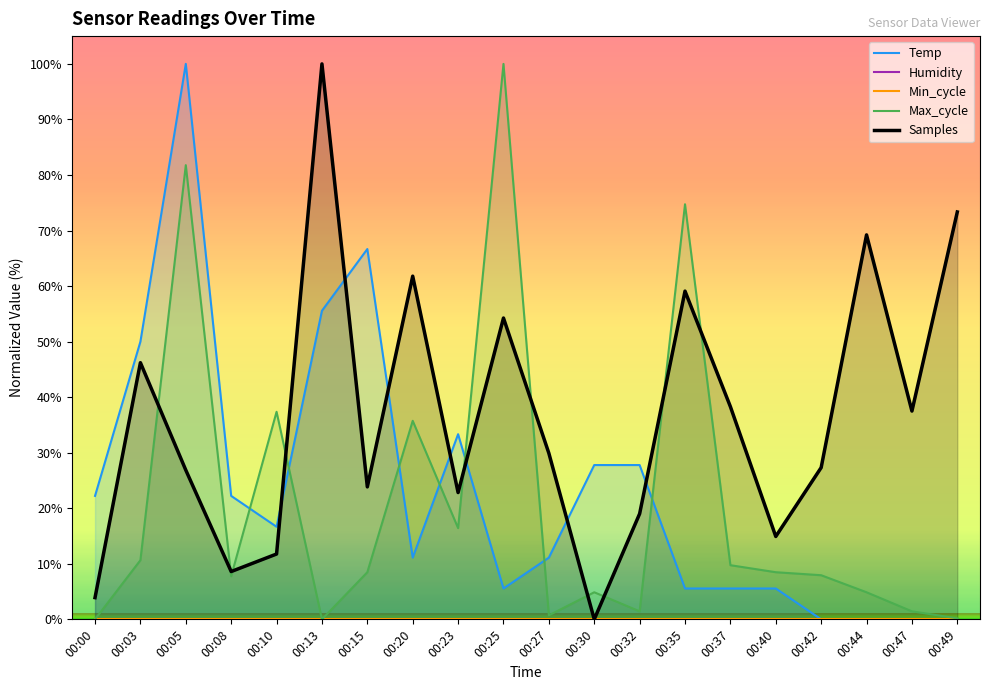

Reading left to right, what are all the values shown in this chart?

Temp: 22.2	50.0	100.0	22.2	16.7	55.6	66.7	11.1	33.3	5.6	11.1	27.8	27.8	5.6	5.6	5.6	0.0	0.0	0.0	0.0
Max_cycle: 0.0	10.6	81.8	7.8	37.4	0.0	8.5	35.7	16.4	100.0	0.7	4.9	1.4	74.7	9.7	8.5	7.9	4.9	1.4	0.2
Samples: 3.9	46.2	26.9	8.6	11.8	100.0	23.8	61.8	22.8	54.2	29.9	0.0	19.0	59.1	38.3	14.9	27.3	69.2	37.5	73.3